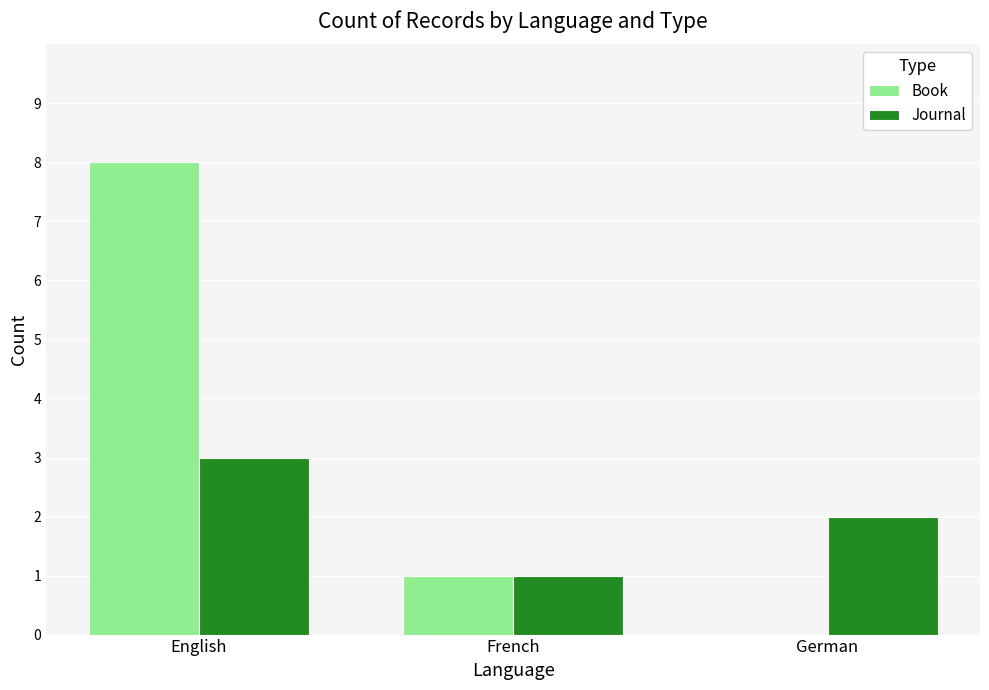

Where is Journal nearest to the value 2?

German